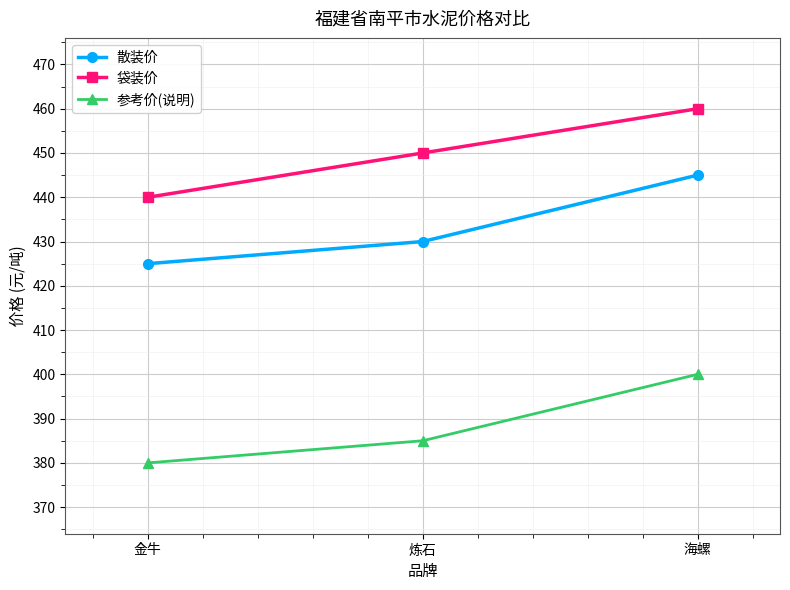

What is the spread (max minus min) of values at 金牛?

60